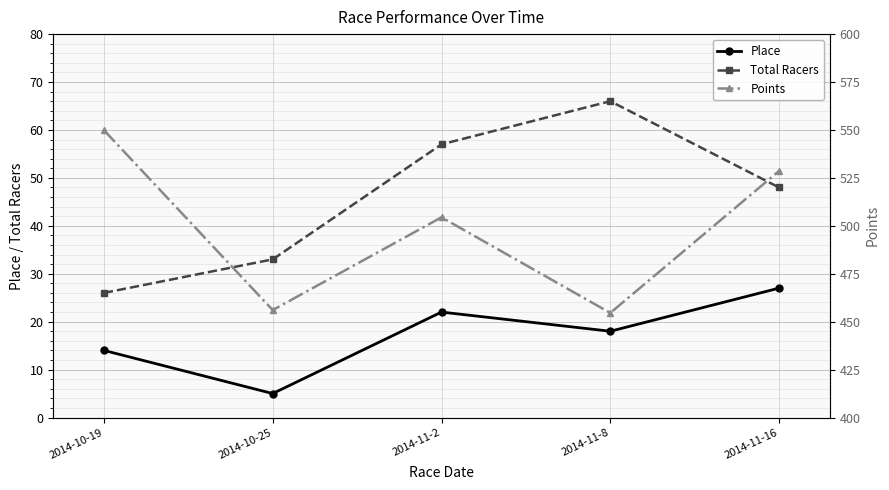

The Total Racers series shows 48.0 at 2014-11-16. True or false?

True